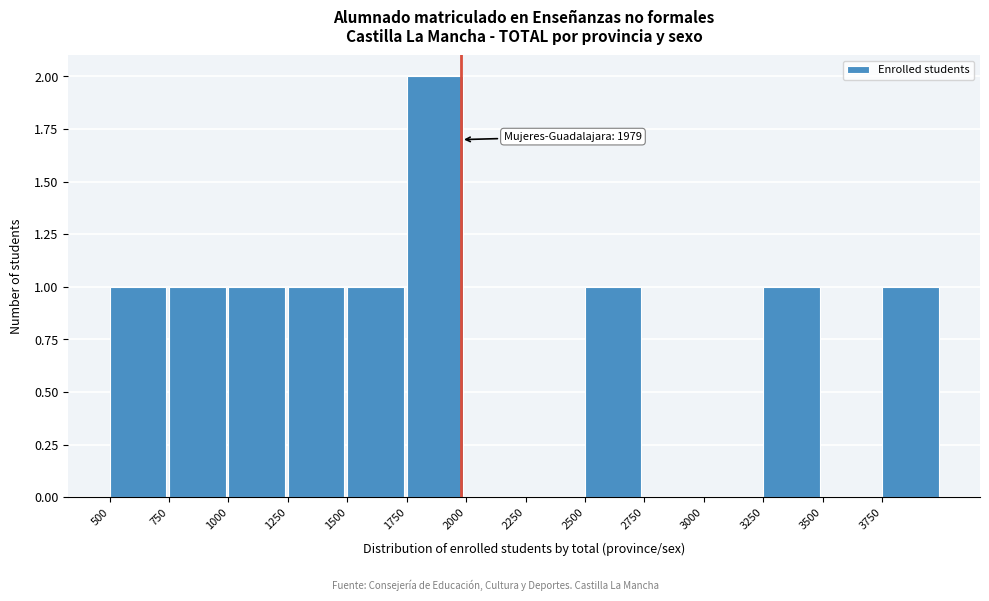

Reading left to right, what are all the values shown in this chart?

500=1	750=1	1000=1	1250=1	1500=1	1750=2	2000=0	2250=0	2500=1	2750=0	3000=0	3250=1	3500=0	3750=1